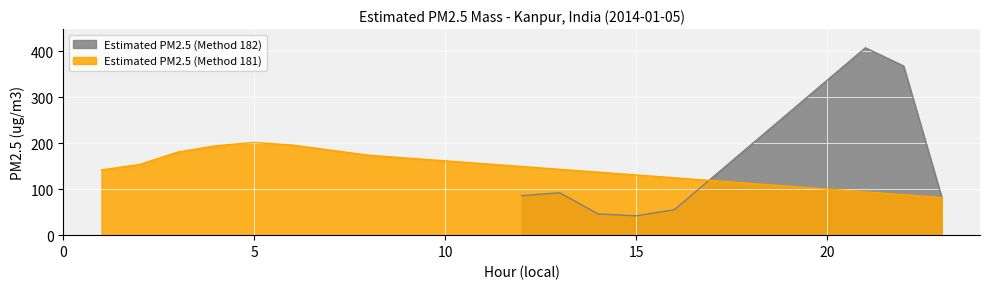

Where is the first local maximum for Estimated PM2.5 (Method 181)?

5